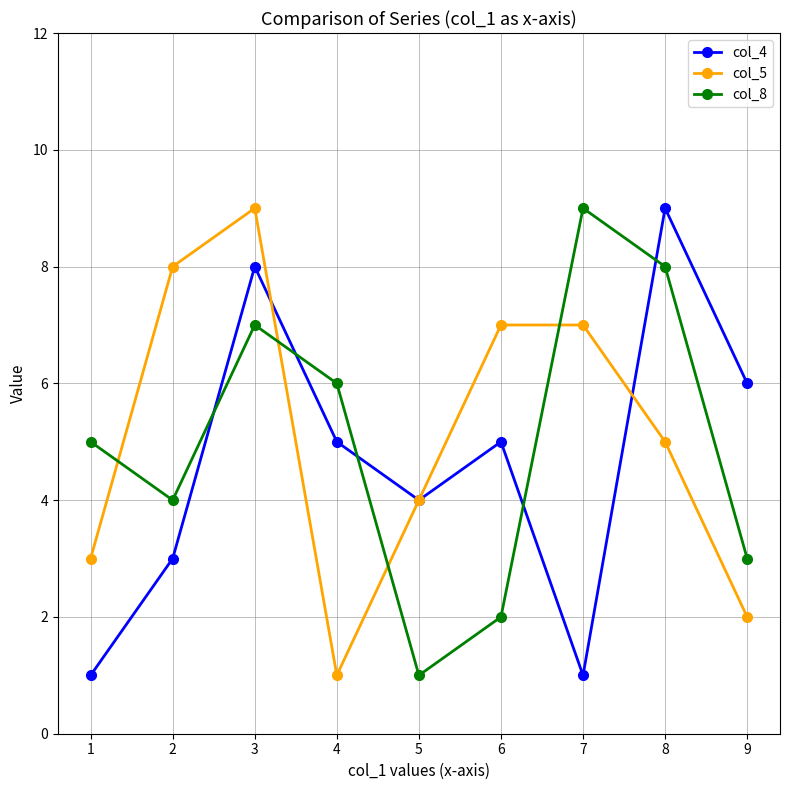

What is the value of the col_4 point at the 7th from the left?

1